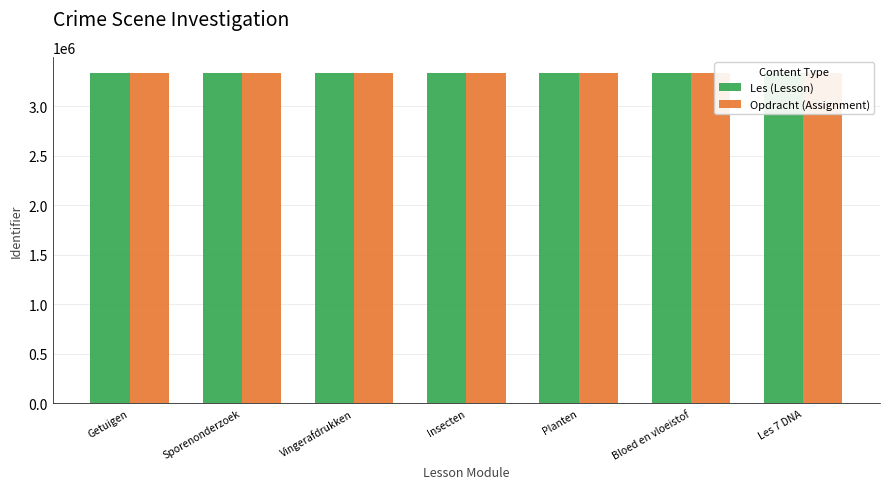

The value of Opdracht (Assignment) at Les 7 DNA is 3332032. True or false?

True